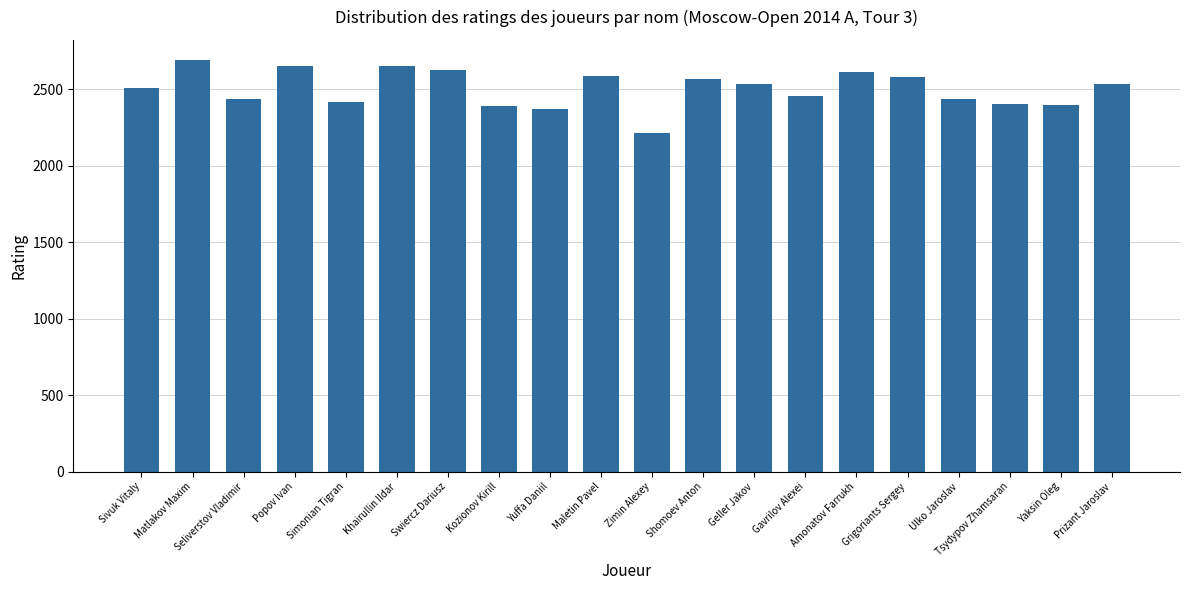

How many values are below 2534?

10